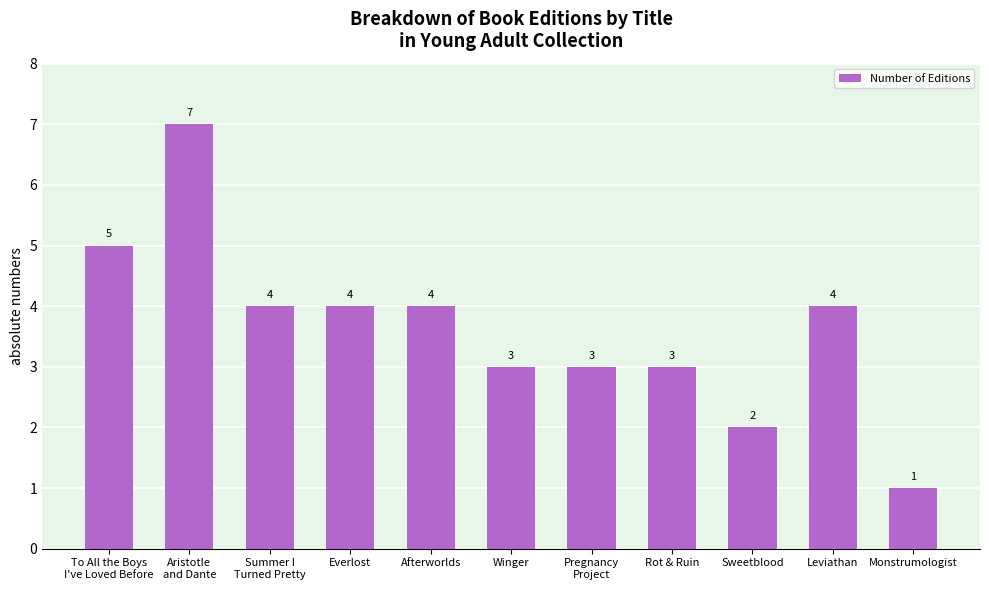

What is the change in value from To All the Boys
I've Loved Before to Aristotle
and Dante?

+2